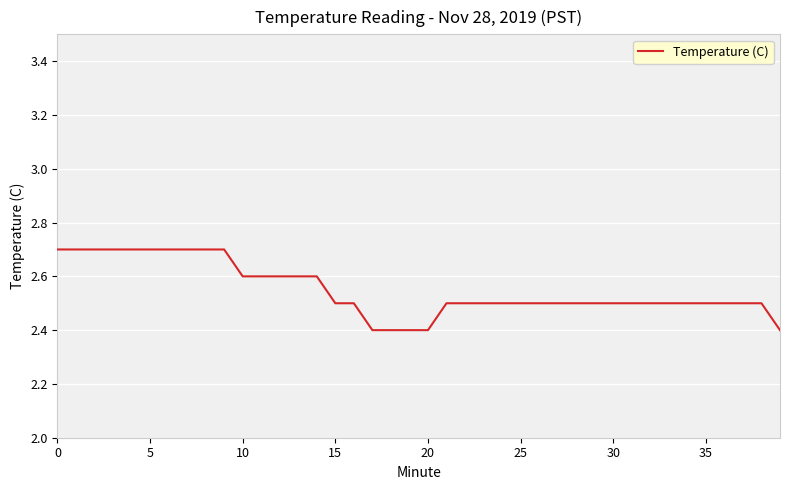

What is the greatest value displayed?

2.7